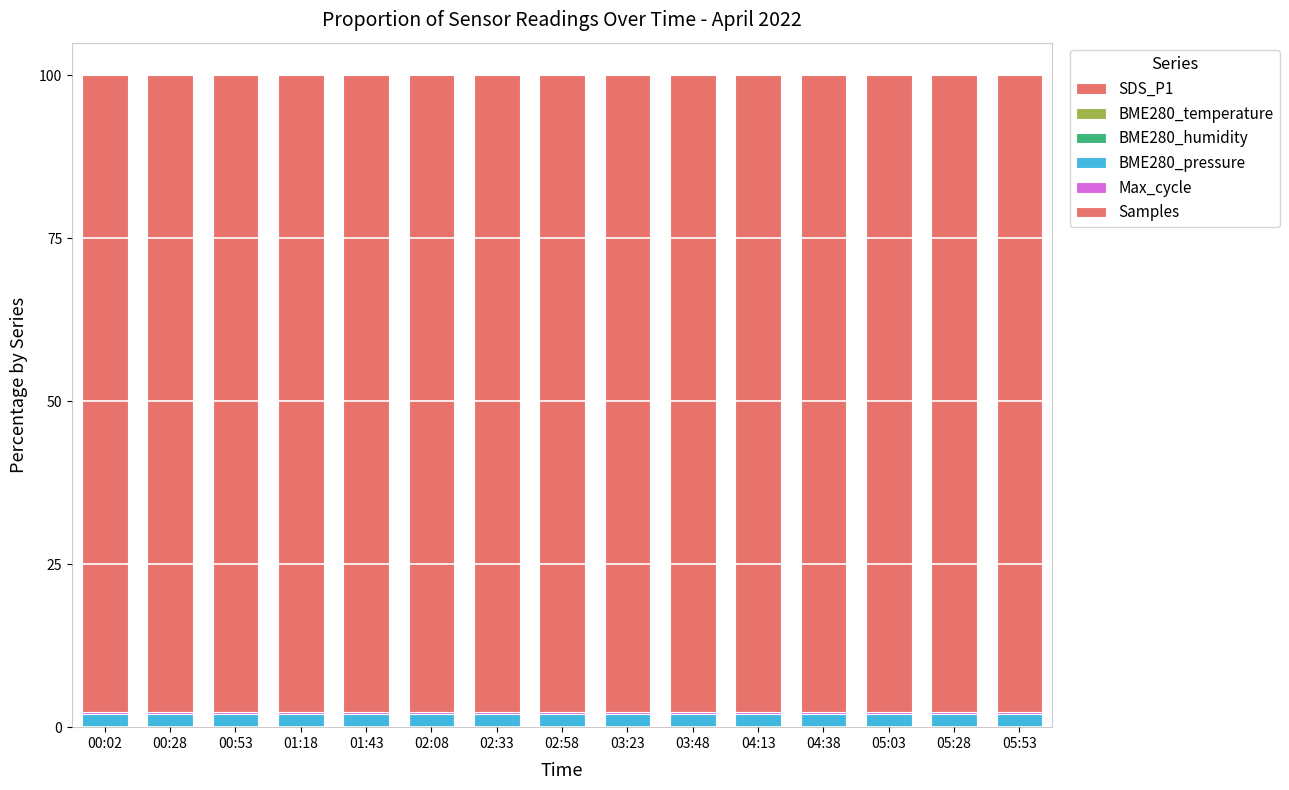

What position from the right is 02:33?

9